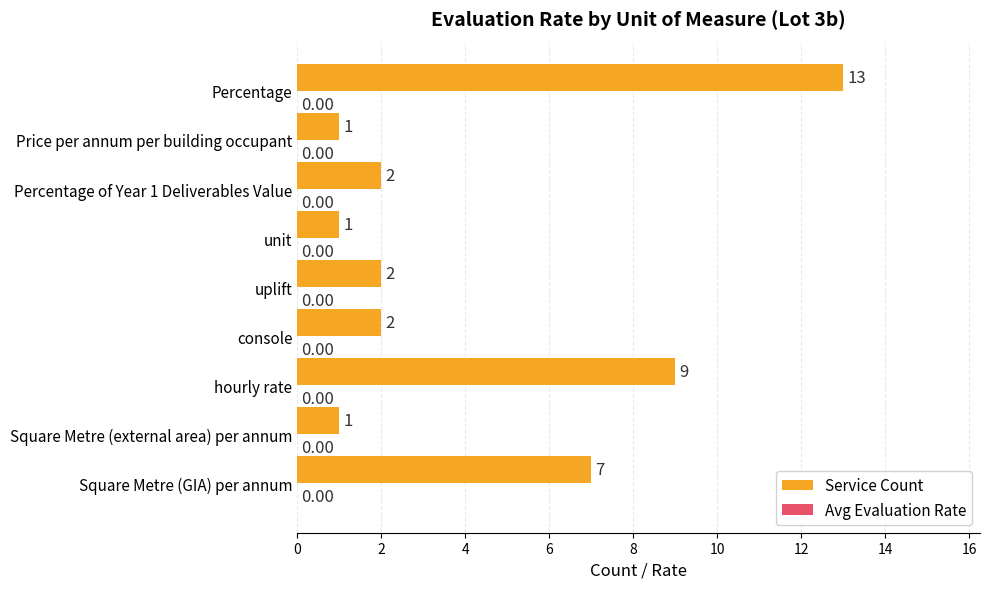

Which category has the highest value across all series?

Percentage